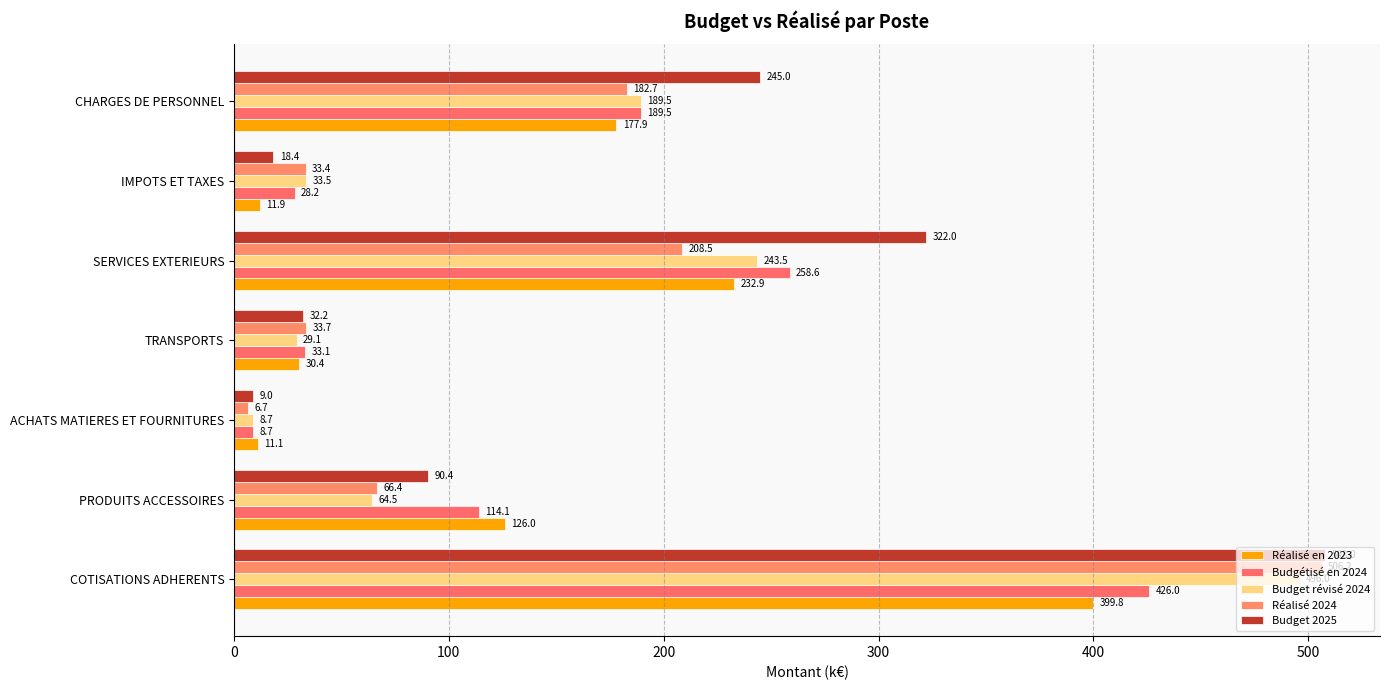

How many series are shown in this chart?

5